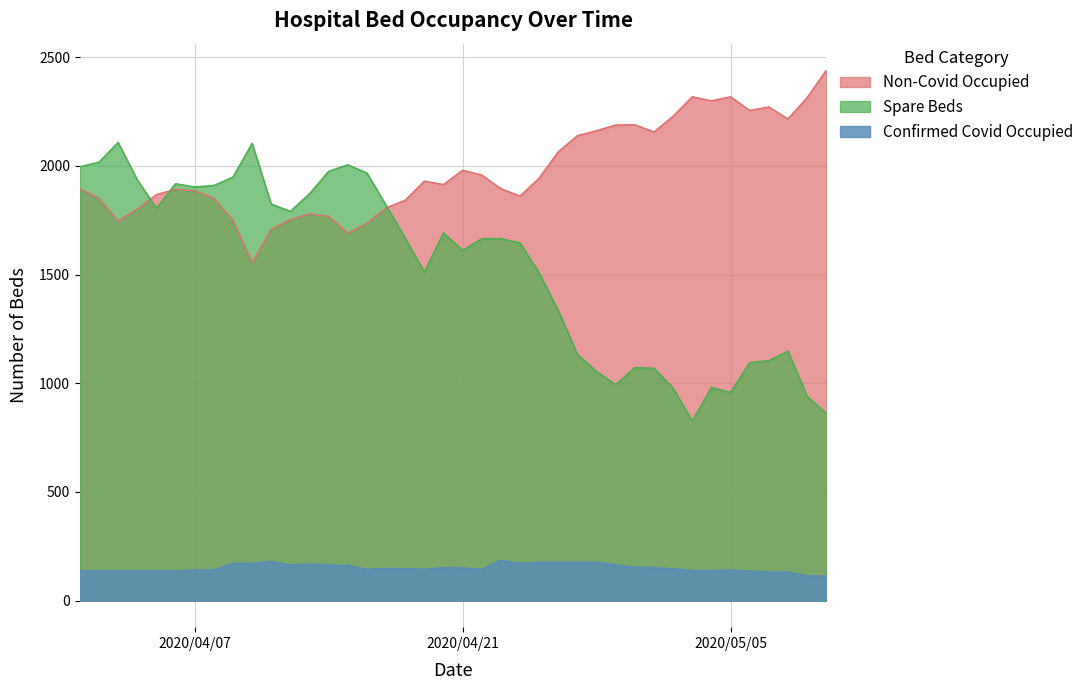

What is the average value of the Confirmed Covid Occupied series?

151